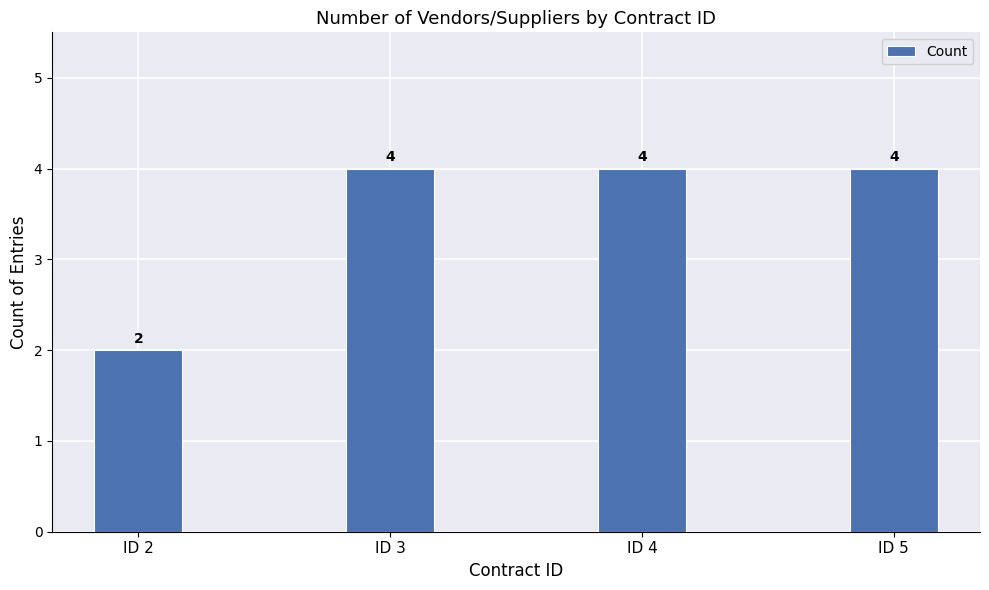

Count the values in the range 4 to 5.

3